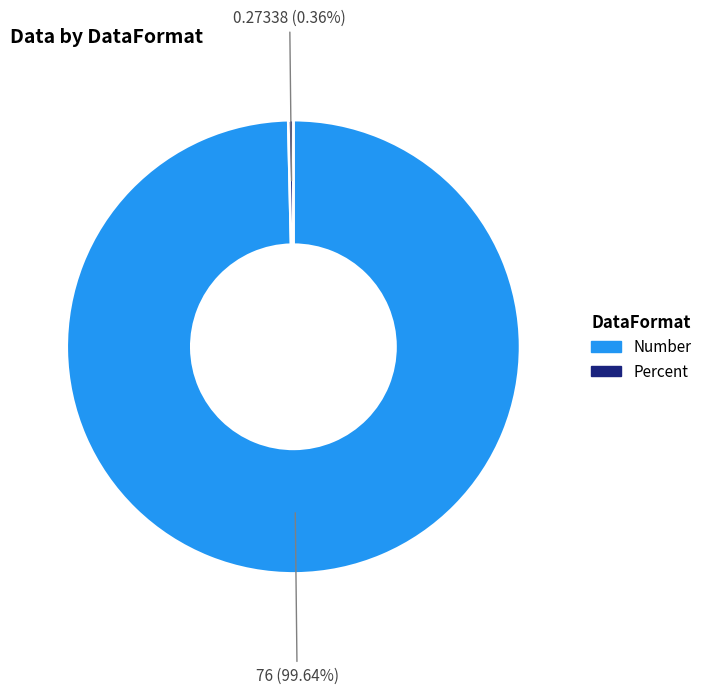

Count the number of slices in the pie.

2